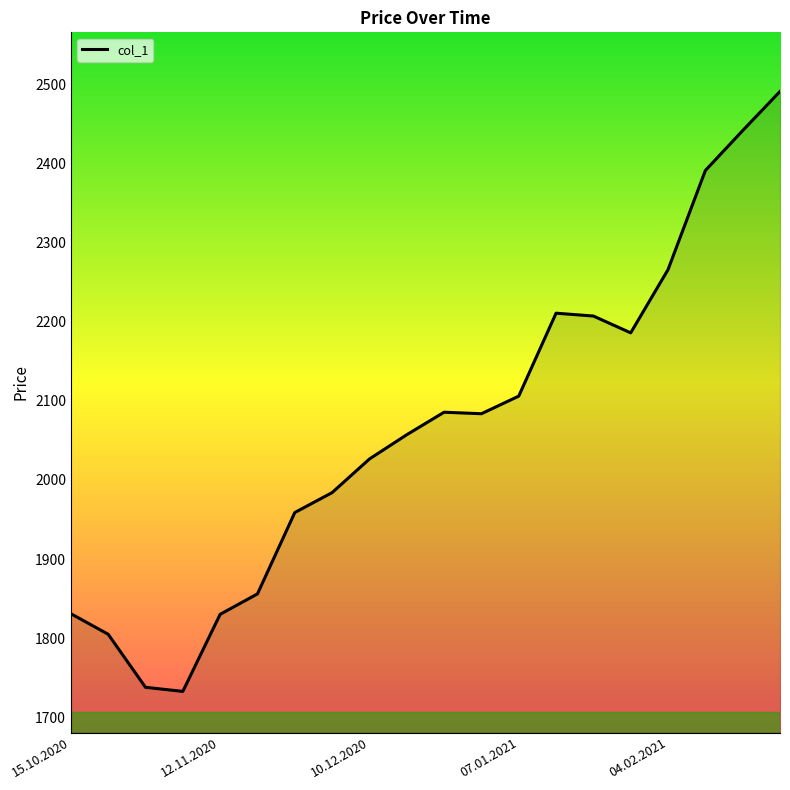

What is the difference between the maximum and minimum values?

758.4